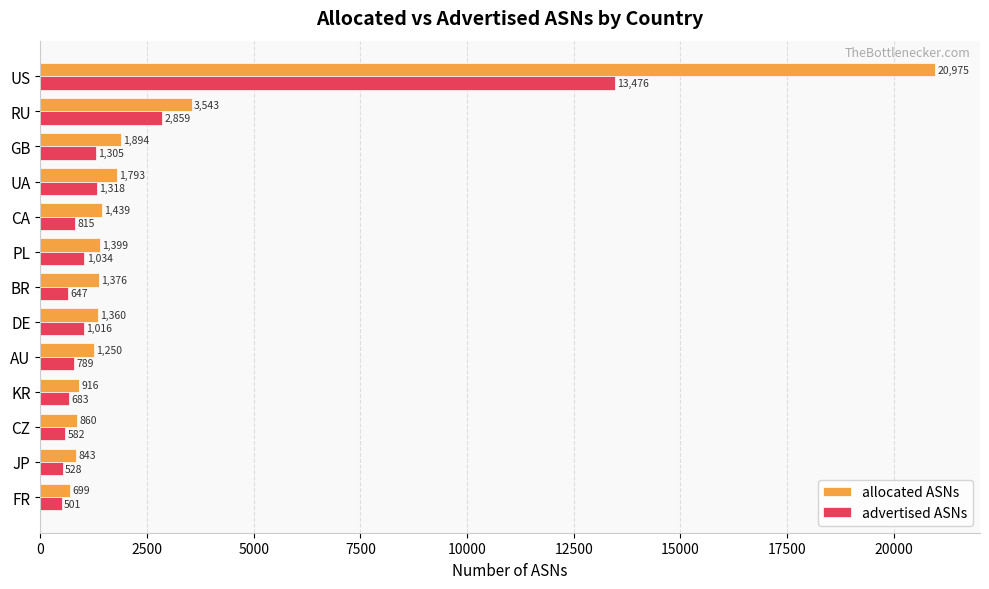

What is the approximate value of advertised ASNs at PL, to the nearest 100?

1000